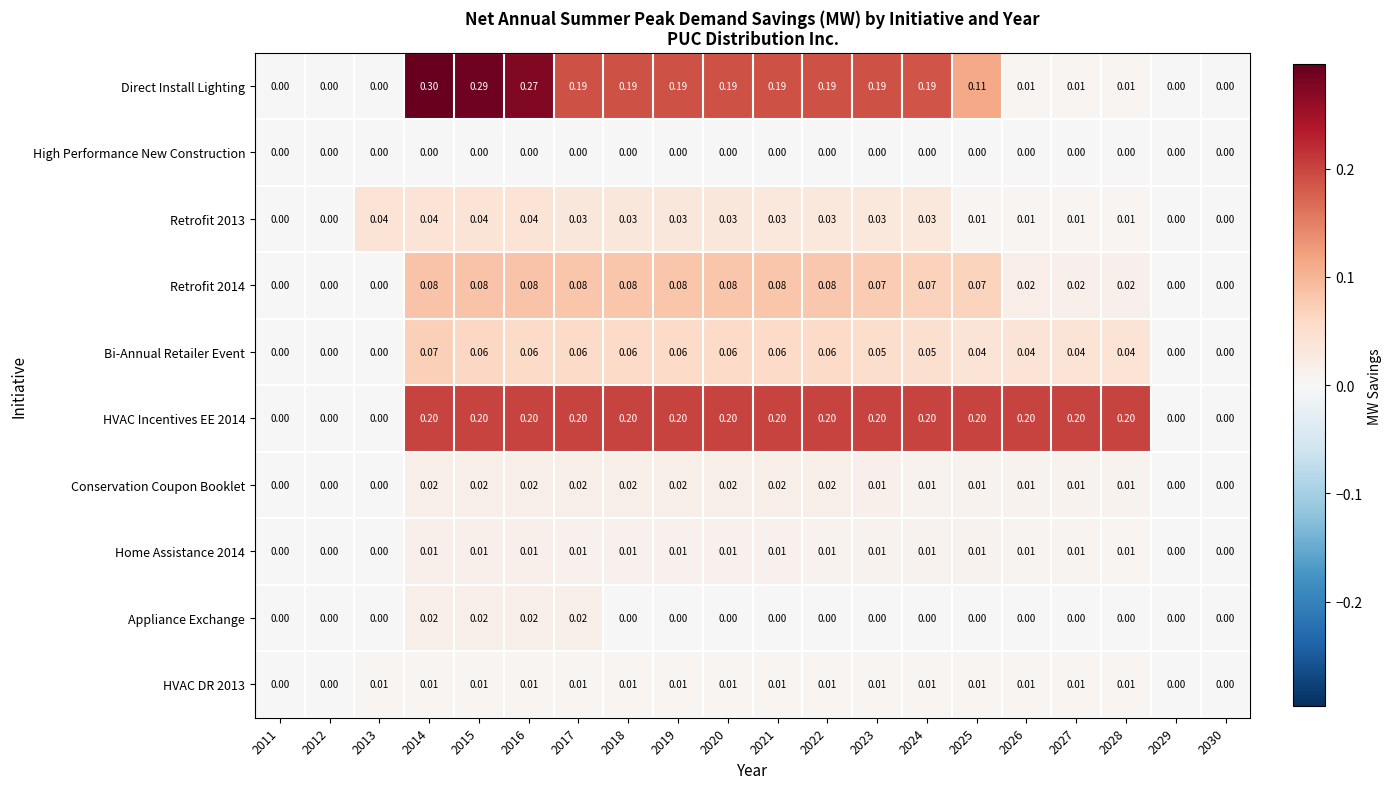

Which series has the largest range (max minus min)?

Direct Install Lighting